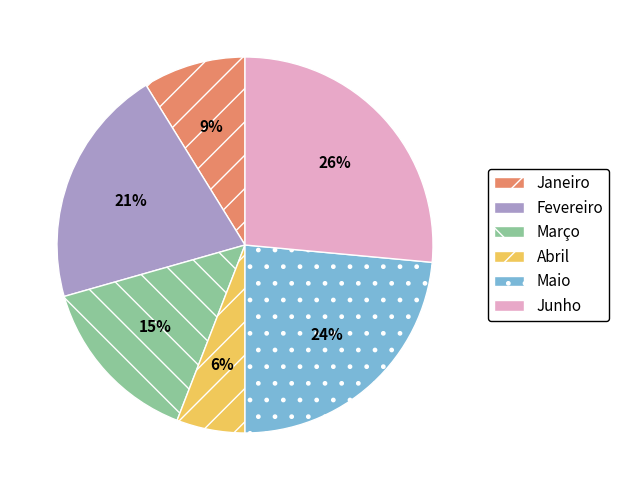

How many segments does this pie chart have?

6